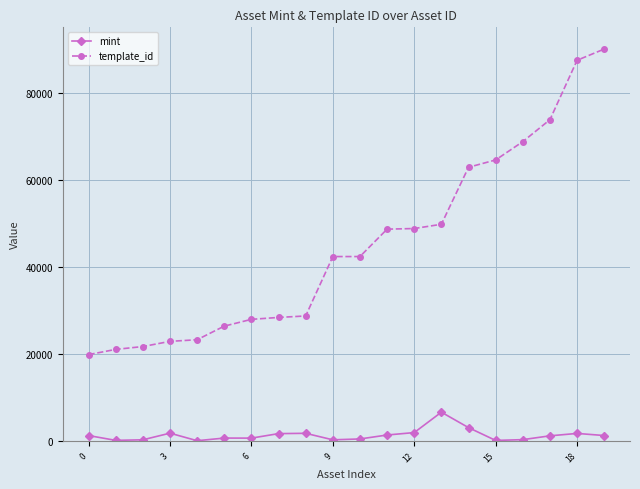

True or false: mint and template_id cross at least once.

False